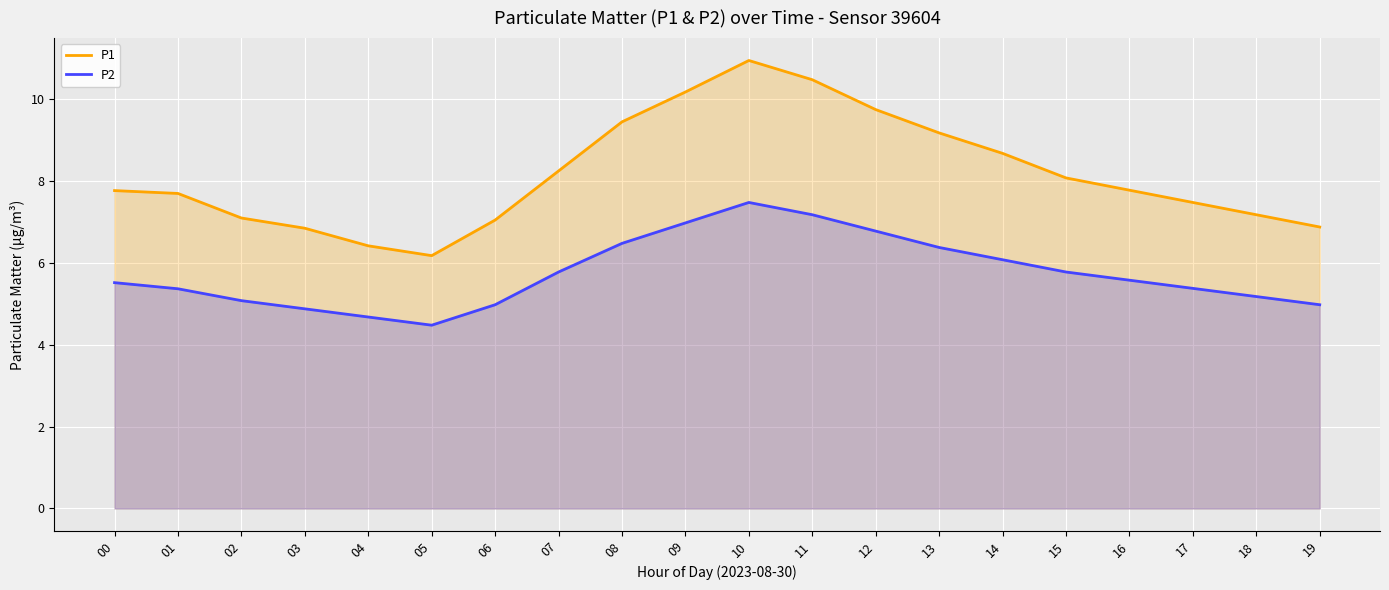

True or false: P1 has more than 1 points higher than both neighbors.

False